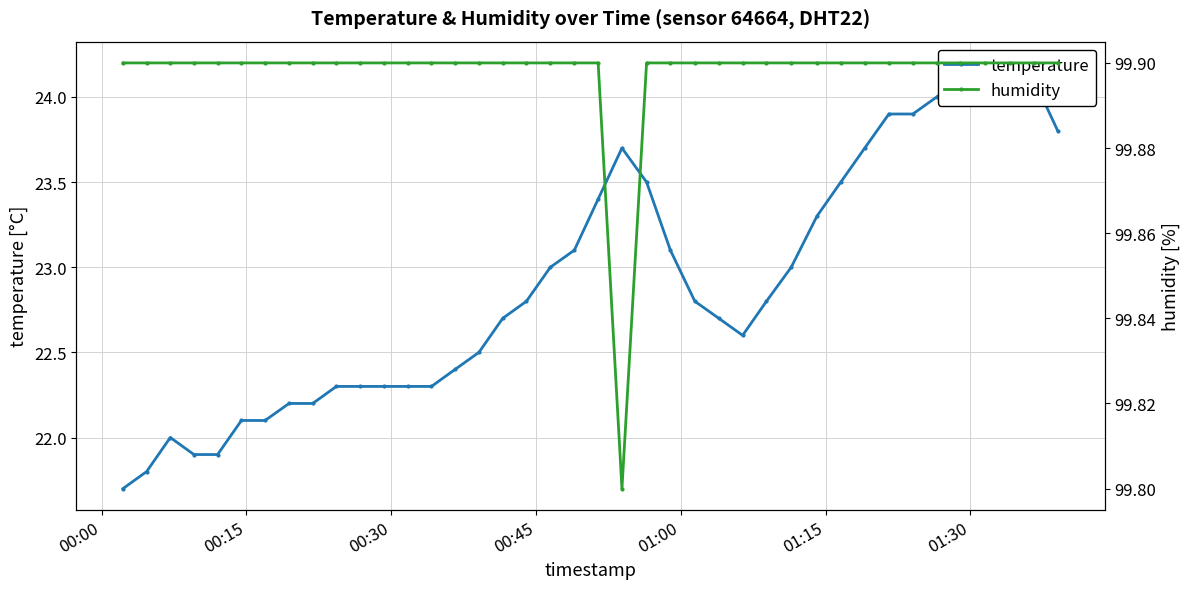

How many lines are shown in the chart?

2